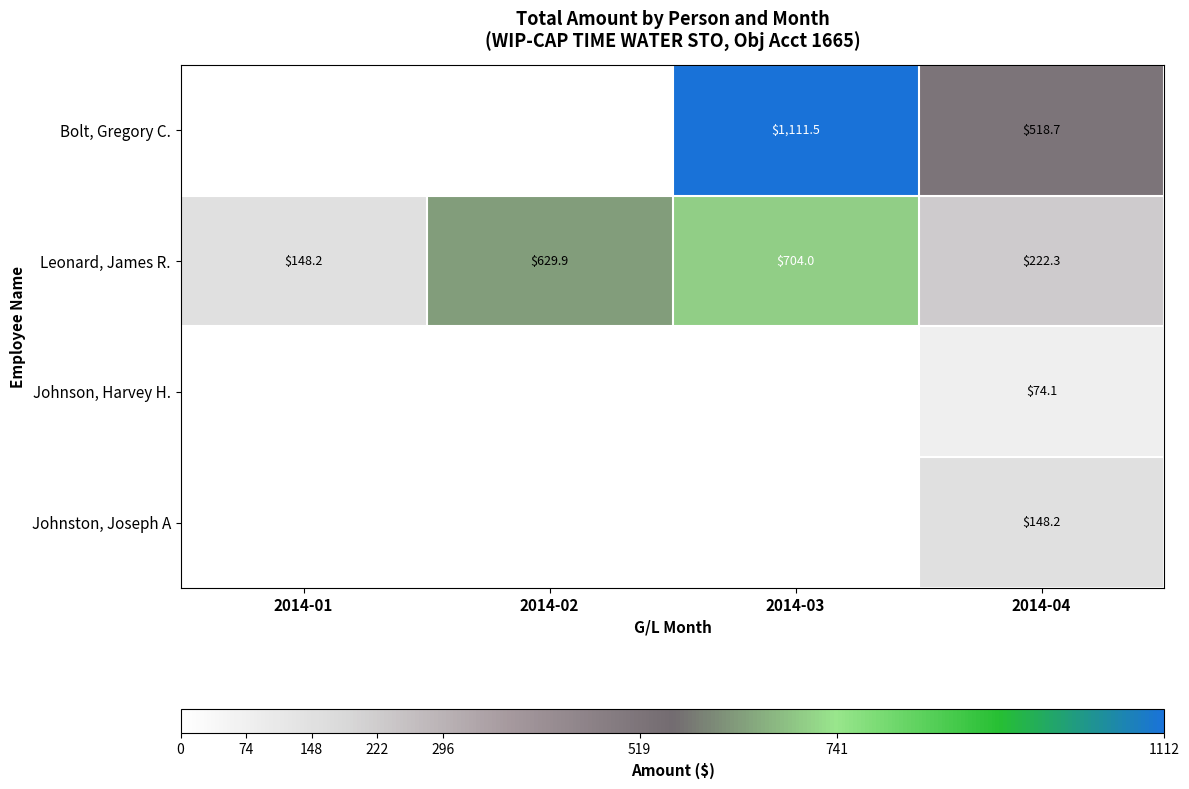

What is the total value across all series at 2014-04?

963.3